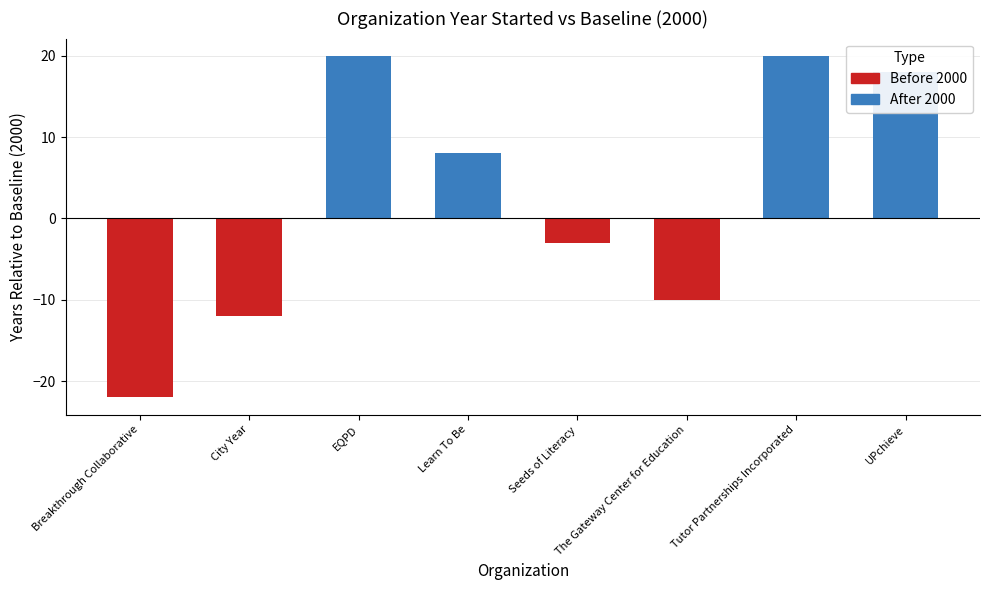

What value does the data have at EQPD, to the nearest 5?

20